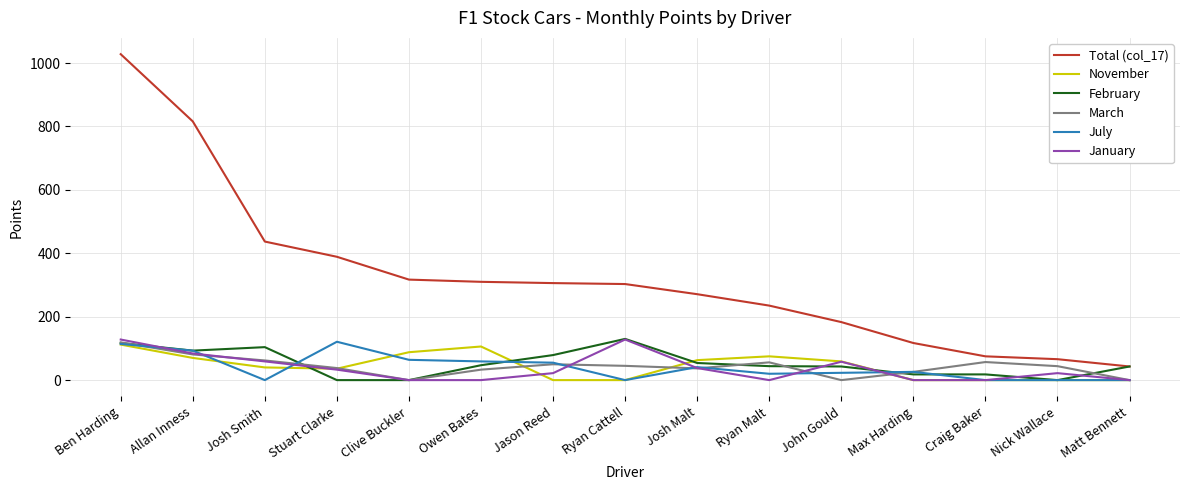

What is the difference between the February values at Ben Harding and Ryan Cattell?

13